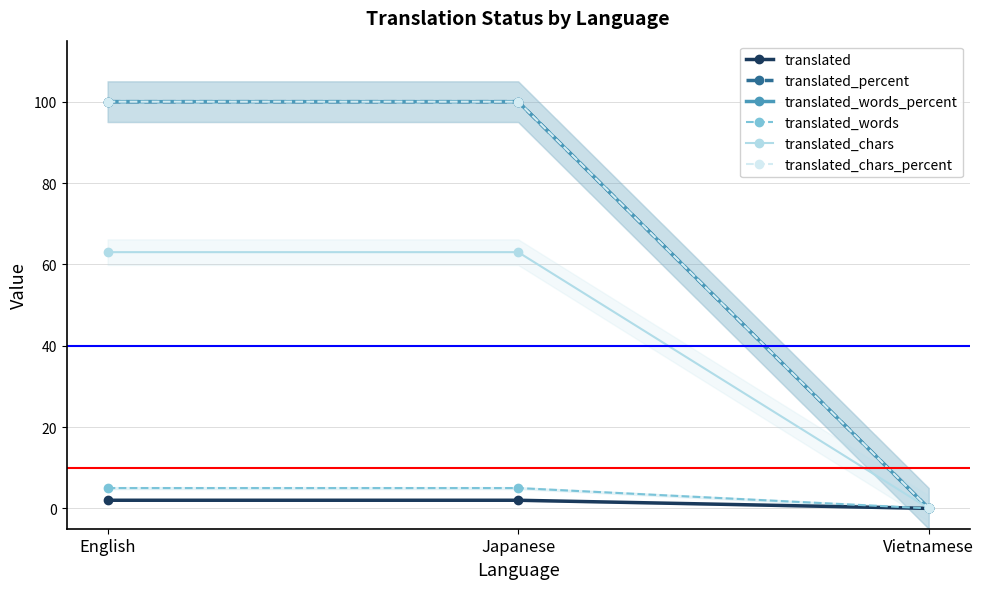

Count the number of categories in the chart.

3